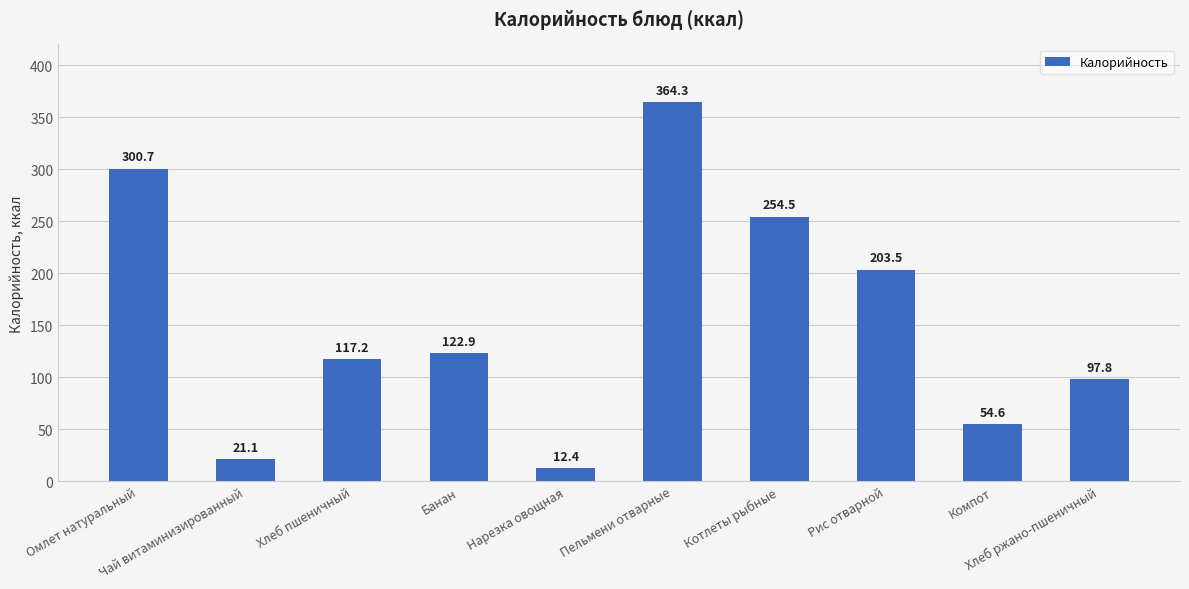

Reading left to right, what are all the values shown in this chart?

300.7	21.1	117.2	122.9	12.4	364.3	254.5	203.5	54.6	97.8